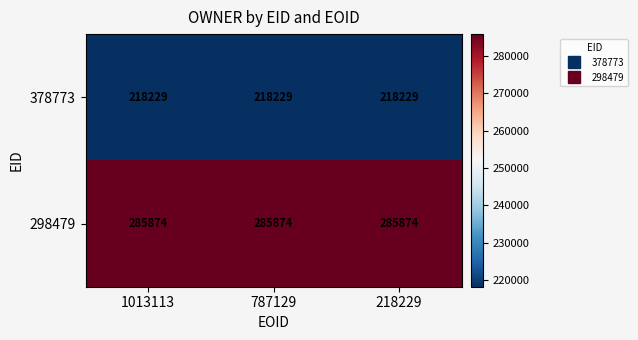

What is the spread (max minus min) of values at 218229?

67645